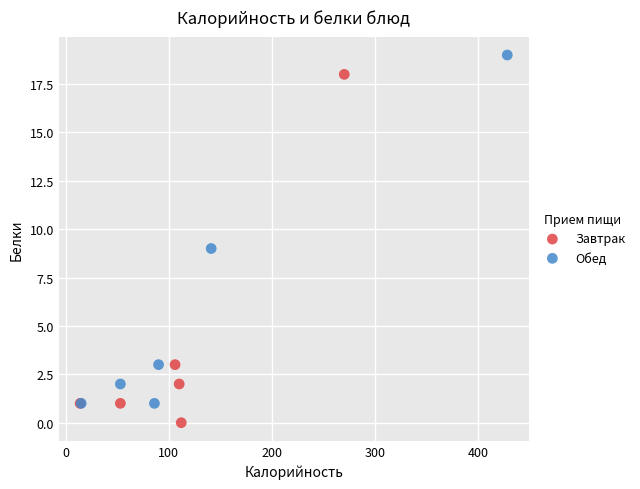

What are all the series names shown in the legend?

Завтрак, Обед